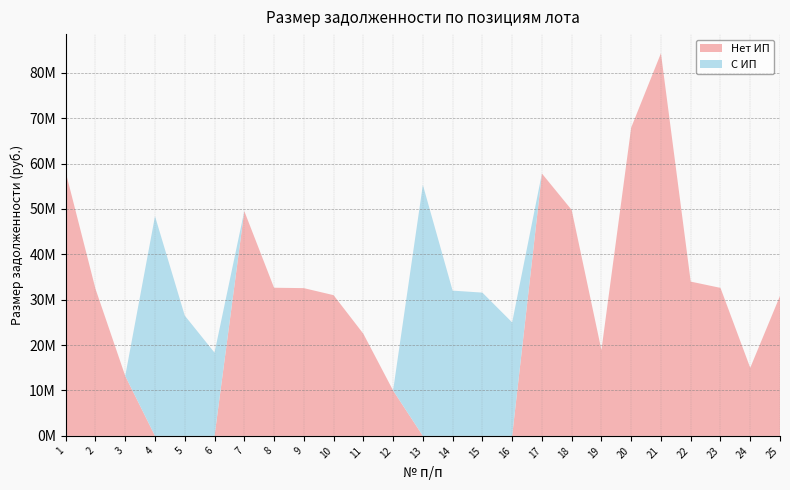

Reading right to left, list all the values displayed in this chart.

Нет ИП: 25=30832260.3	24=15000000.0	23=32604500.0	22=33988398.0	21=84298958.6	20=67931600.0	19=18900000.0	18=49781096.0	17=57800000.0	16=0.0	15=0.0	14=0.0	13=0.0	12=10000000.0	11=22500000.0	10=31000000.0	9=32550000.0	8=32637000.0	7=49530000.0	6=0.0	5=0.0	4=0.0	3=13200000.0	2=32400000.0	1=58100000.0
С ИП: 25=0.0	24=0.0	23=0.0	22=0.0	21=0.0	20=0.0	19=0.0	18=0.0	17=0.0	16=25000000.0	15=31561731.0	14=32000000.0	13=55300000.0	12=0.0	11=0.0	10=0.0	9=0.0	8=0.0	7=0.0	6=18340000.0	5=26500000.0	4=48400000.0	3=0.0	2=0.0	1=0.0